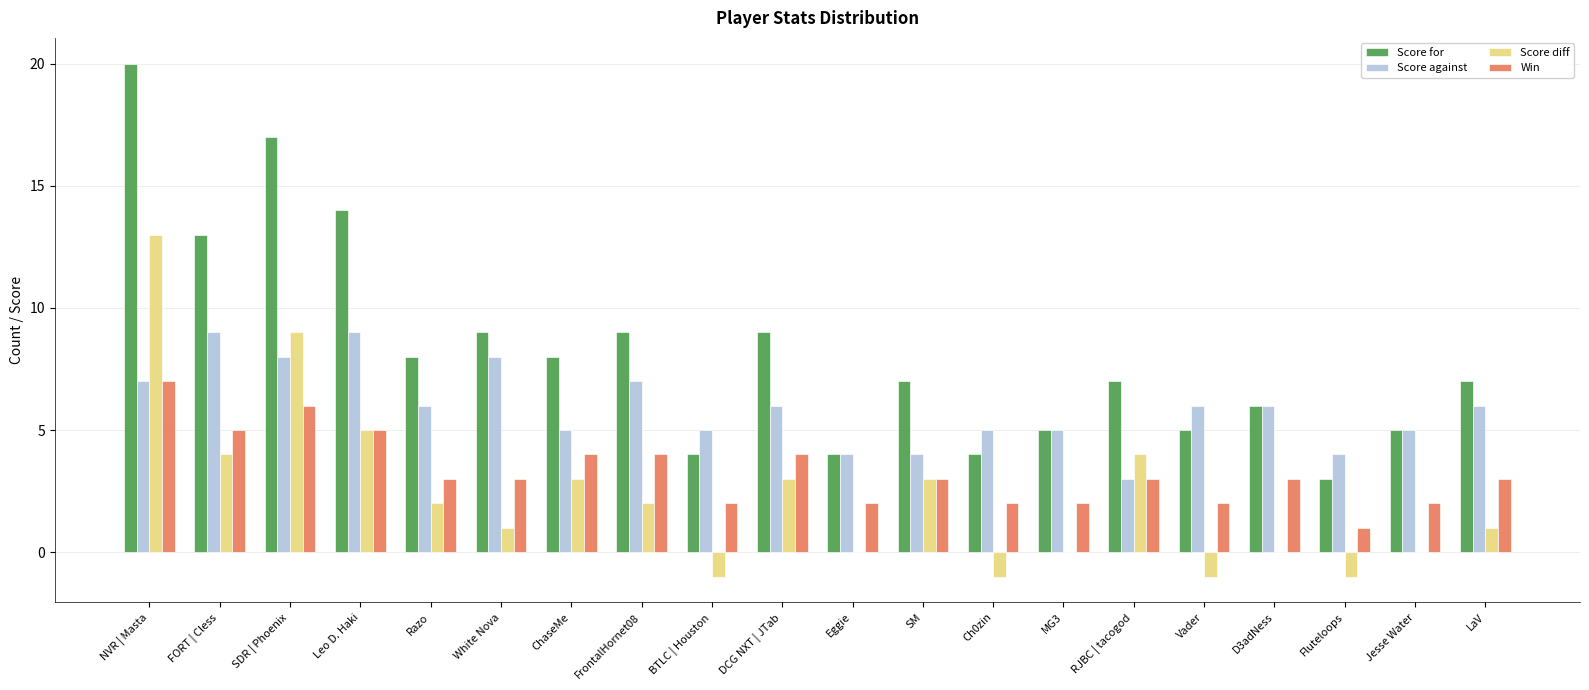

Is it true that Score against equals 1 at LaV?

False